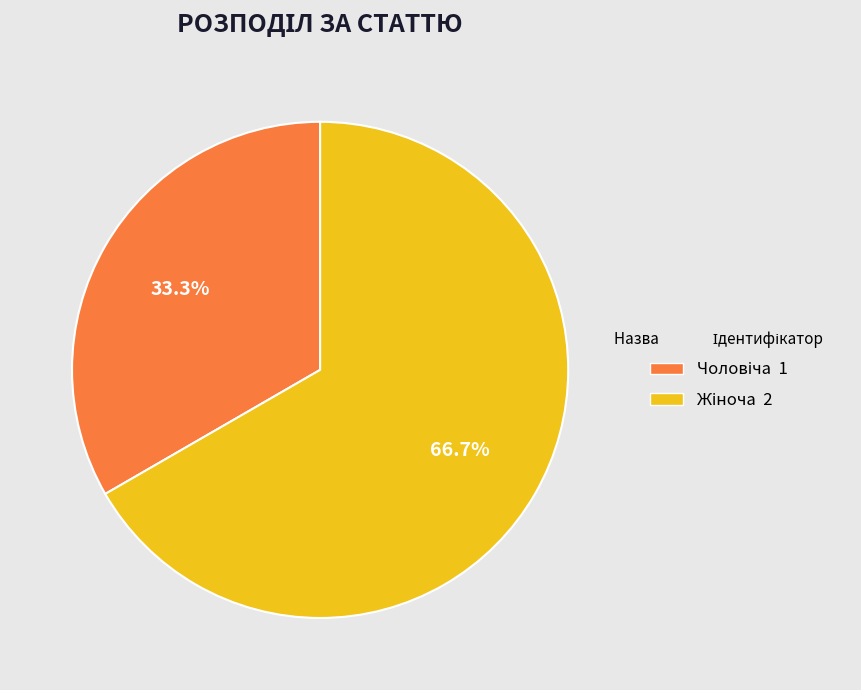

To the nearest percent, what is the difference between the largest and smallest slice percentages?

33%